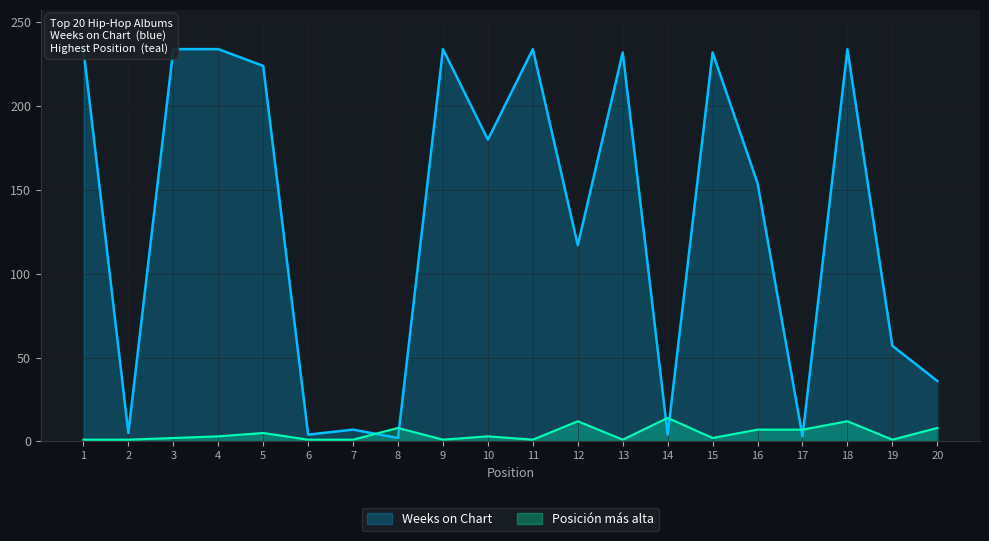

At which label does Posicion mas alta reach its peak?

14